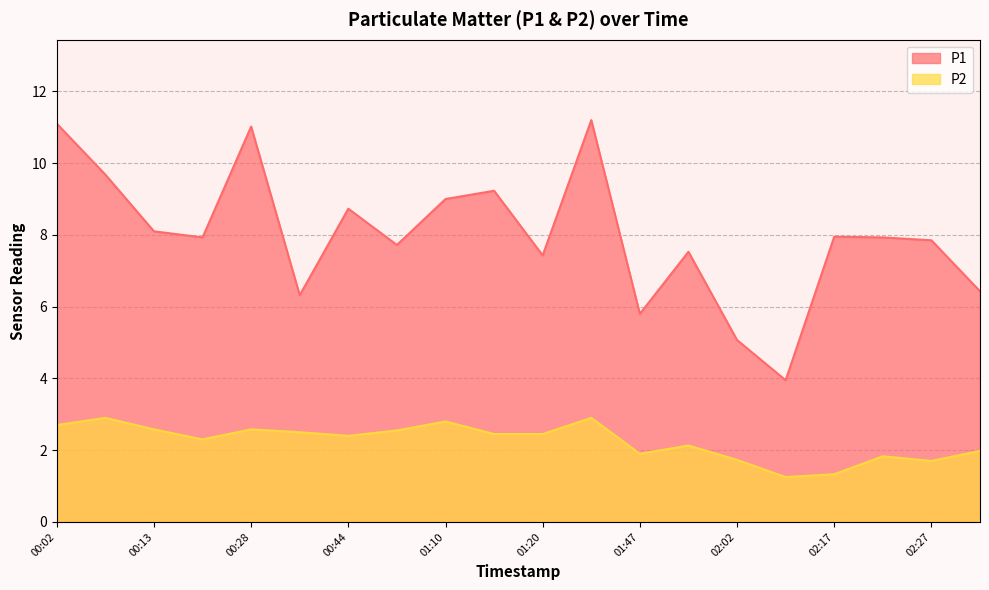

Where does the P1 series first go above 7?

00:02